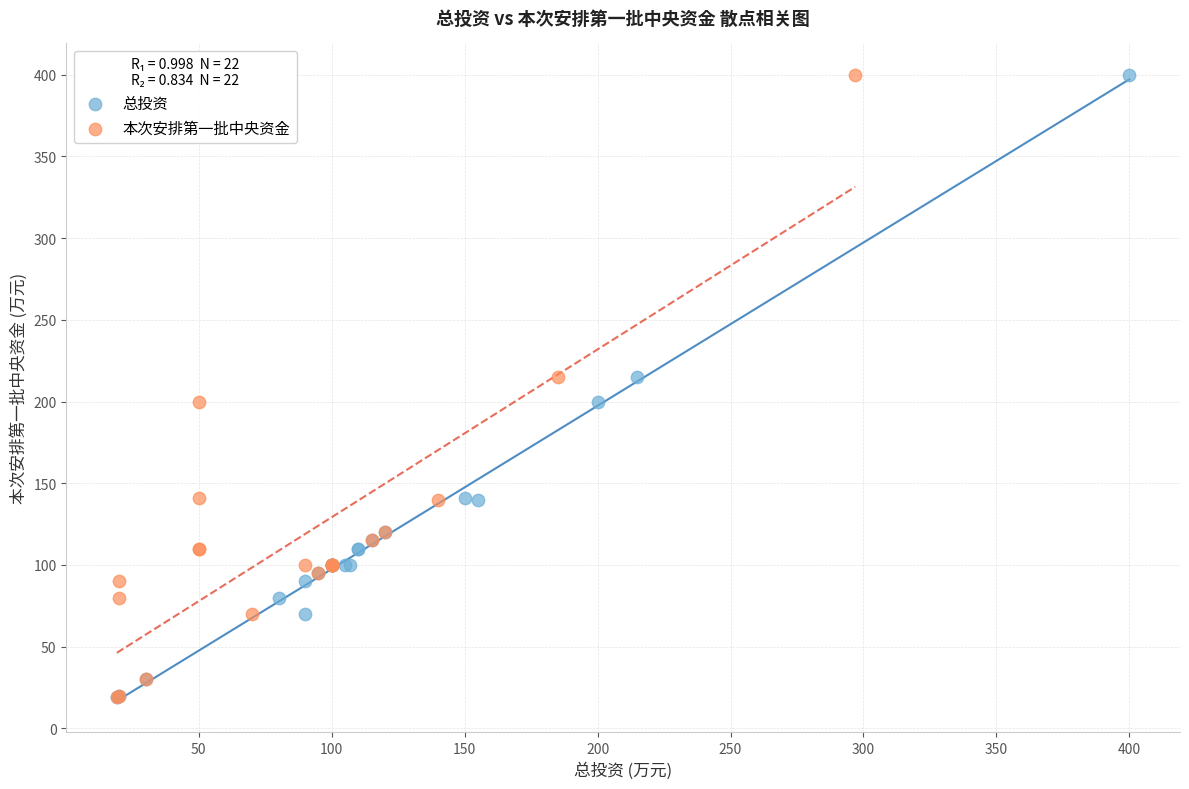

What are all the series names shown in the legend?

总投资, 本次安排第一批中央资金